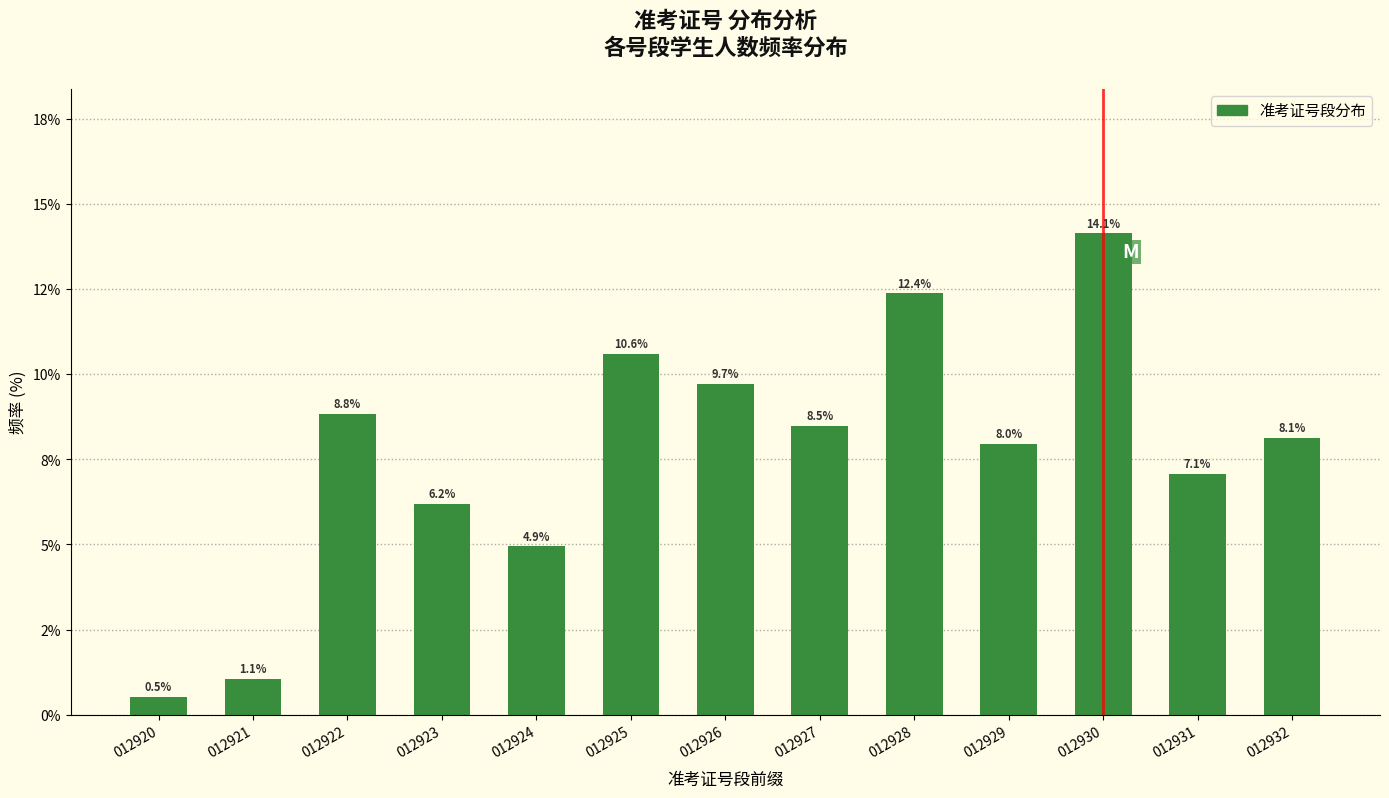

Does the chart contain any negative values?

No